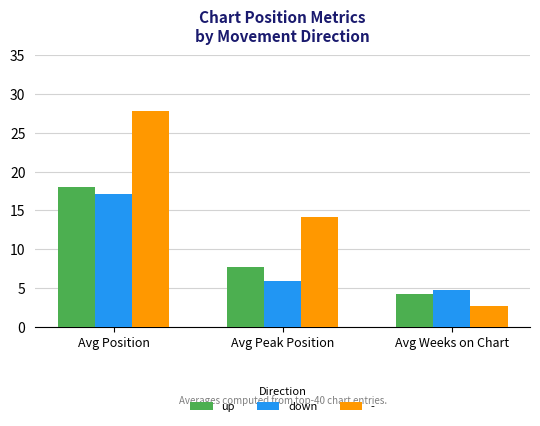

Reading right to left, what are all the values shown in this chart?

up: Avg Weeks on Chart=4.3	Avg Peak Position=7.7	Avg Position=18.0
down: Avg Weeks on Chart=4.8	Avg Peak Position=5.9	Avg Position=17.1
-: Avg Weeks on Chart=2.7	Avg Peak Position=14.1	Avg Position=27.8